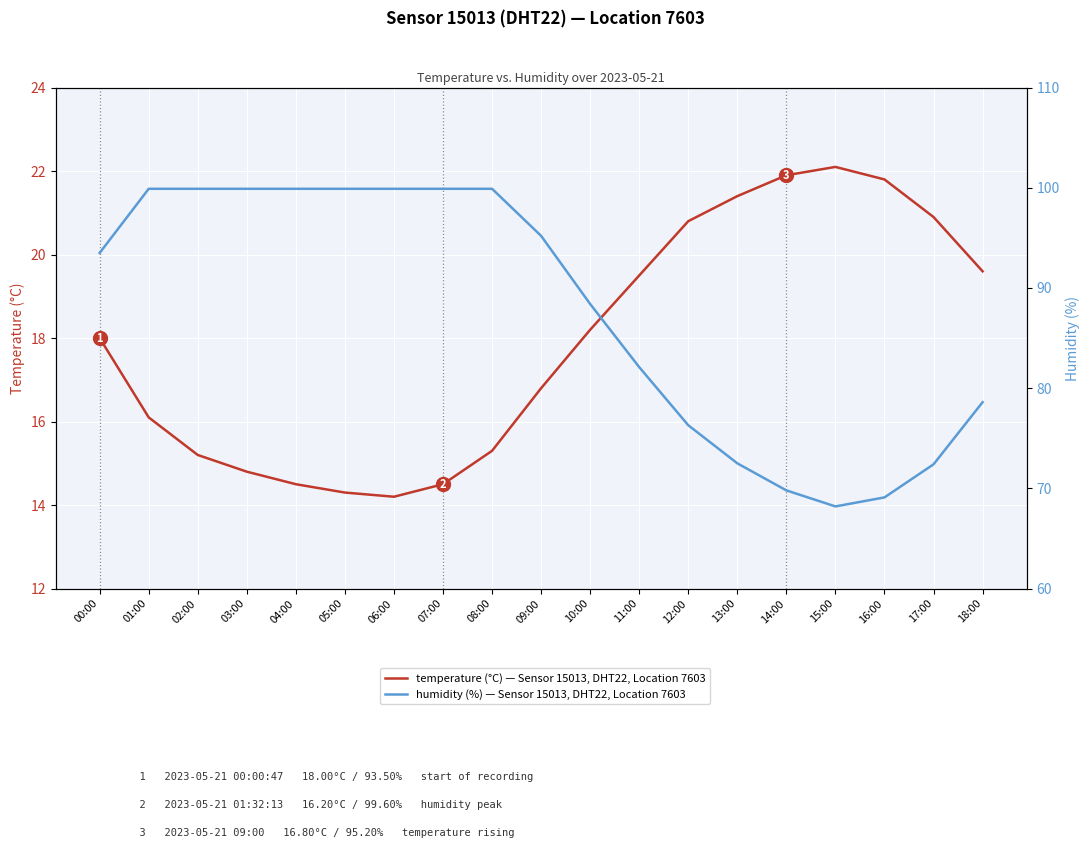

Reading right to left, extract all data points from this chart.

temperature (°C): 18:00=19.6	17:00=20.9	16:00=21.8	15:00=22.1	14:00=21.9	13:00=21.4	12:00=20.8	11:00=19.5	10:00=18.2	09:00=16.8	08:00=15.3	07:00=14.5	06:00=14.2	05:00=14.3	04:00=14.5	03:00=14.8	02:00=15.2	01:00=16.1	00:00=18.0
humidity (%): 18:00=78.6	17:00=72.4	16:00=69.1	15:00=68.2	14:00=69.8	13:00=72.5	12:00=76.3	11:00=82.1	10:00=88.4	09:00=95.2	08:00=99.9	07:00=99.9	06:00=99.9	05:00=99.9	04:00=99.9	03:00=99.9	02:00=99.9	01:00=99.9	00:00=93.5